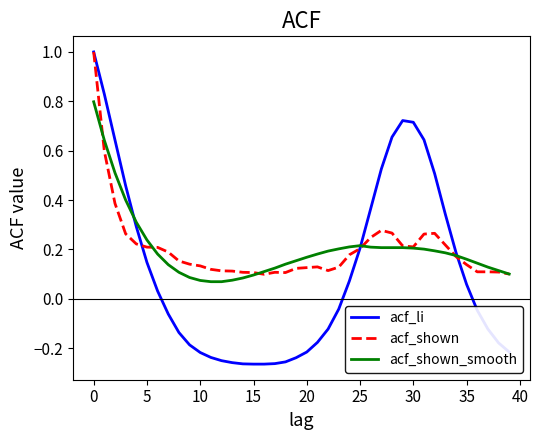

What is the greatest value displayed?

1.0